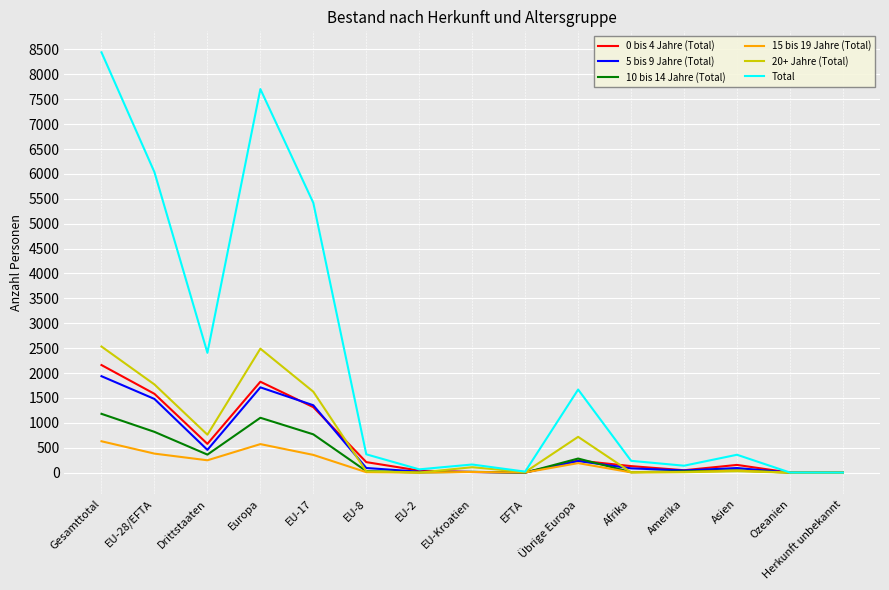

At how many categories does at least one series exceed 2801?

4